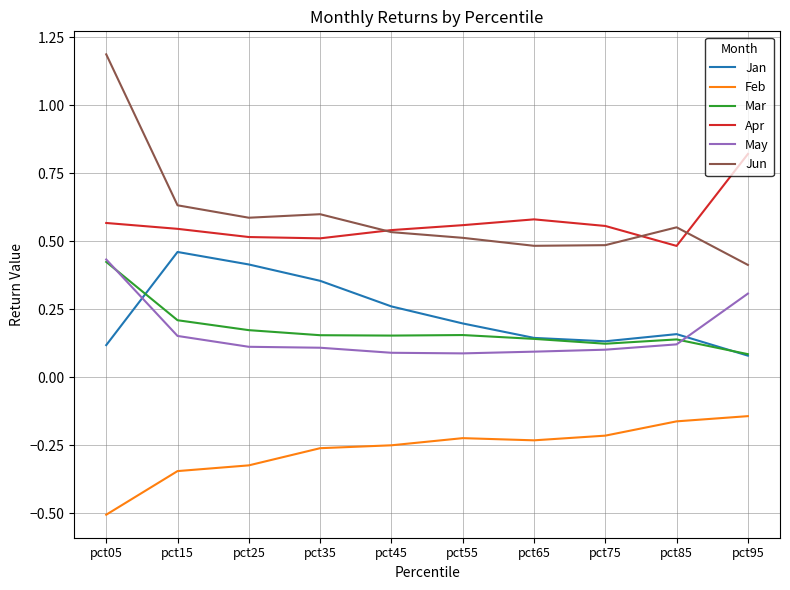

Which label corresponds to the smallest value in the chart?

pct05